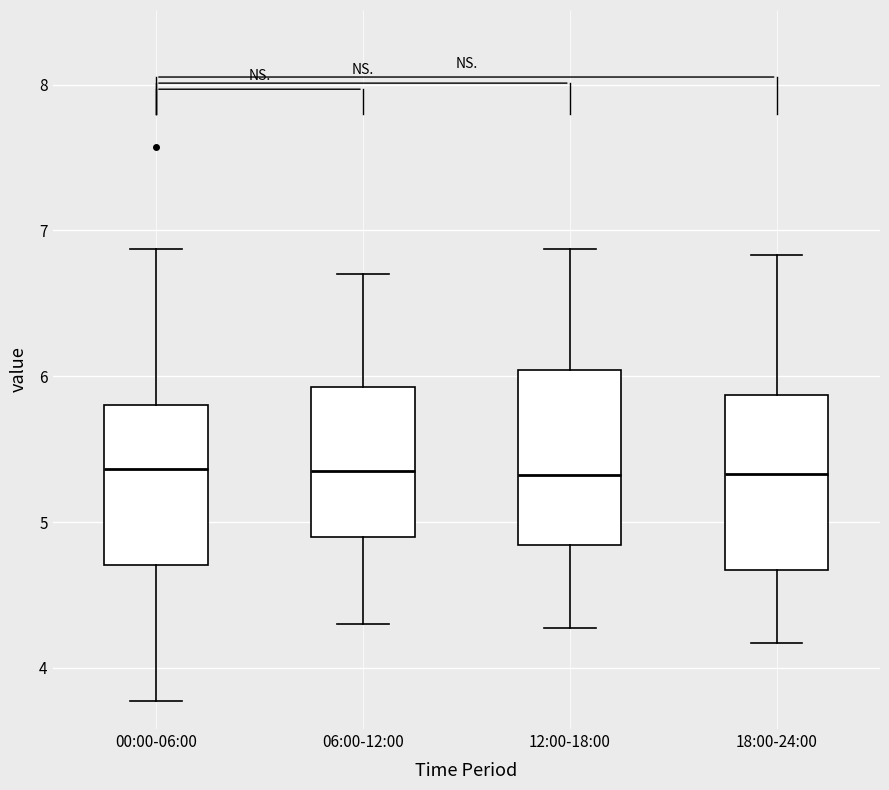

Reading left to right, transcribe this box plot: for each box, give where its median line is, the range the box spans, and where its two whiskers end, as read against the y-axis. The values are not printed on the chart, so give them approximately, as read against the axis.

00:00-06:00: median 5.4, box 4.7 to 5.8, whiskers 3.8 to 6.9
06:00-12:00: median 5.4, box 4.9 to 5.9, whiskers 4.3 to 6.7
12:00-18:00: median 5.3, box 4.8 to 6.0, whiskers 4.3 to 6.9
18:00-24:00: median 5.3, box 4.7 to 5.9, whiskers 4.2 to 6.8